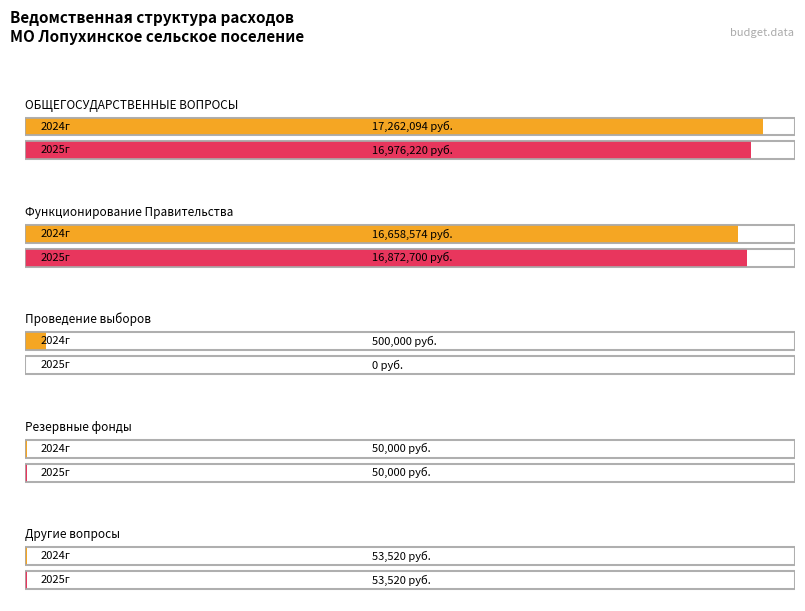

Rank the series by their maximum value, from highest to lowest.

2024г, 2025г